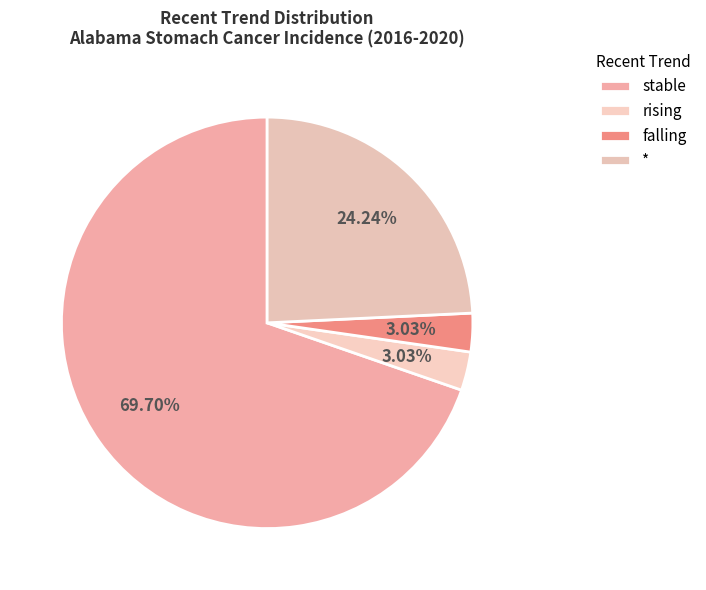

Which has a higher value, * or rising?

*